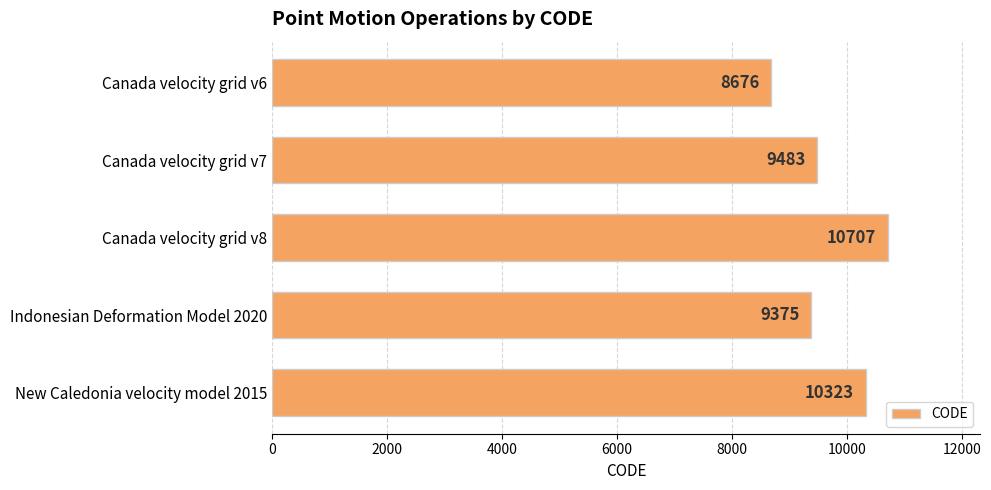

How many categories are shown in the chart?

5